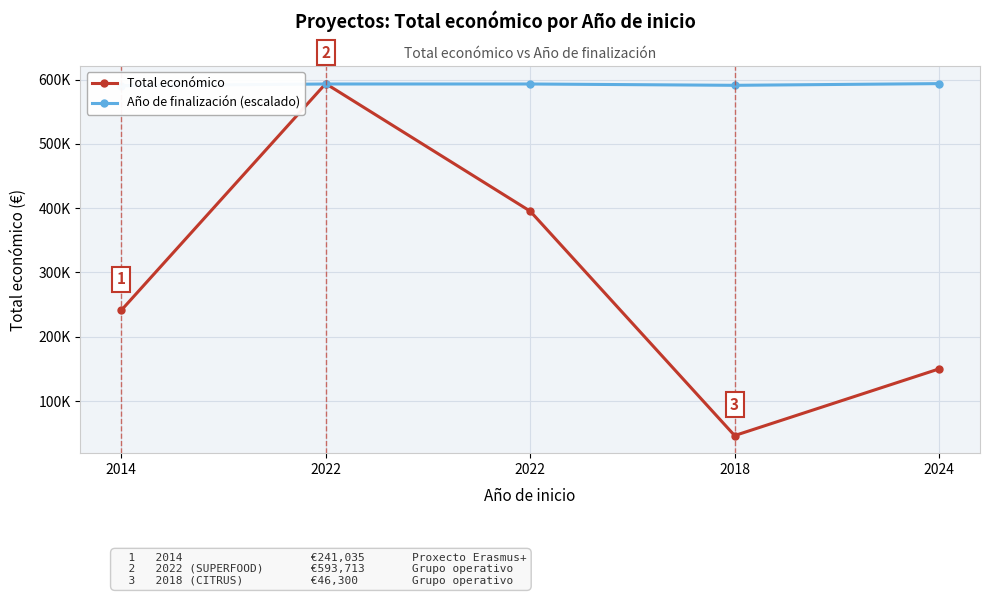

Rank the series by their average value, from highest to lowest.

Año de finalización (escalado), Total económico